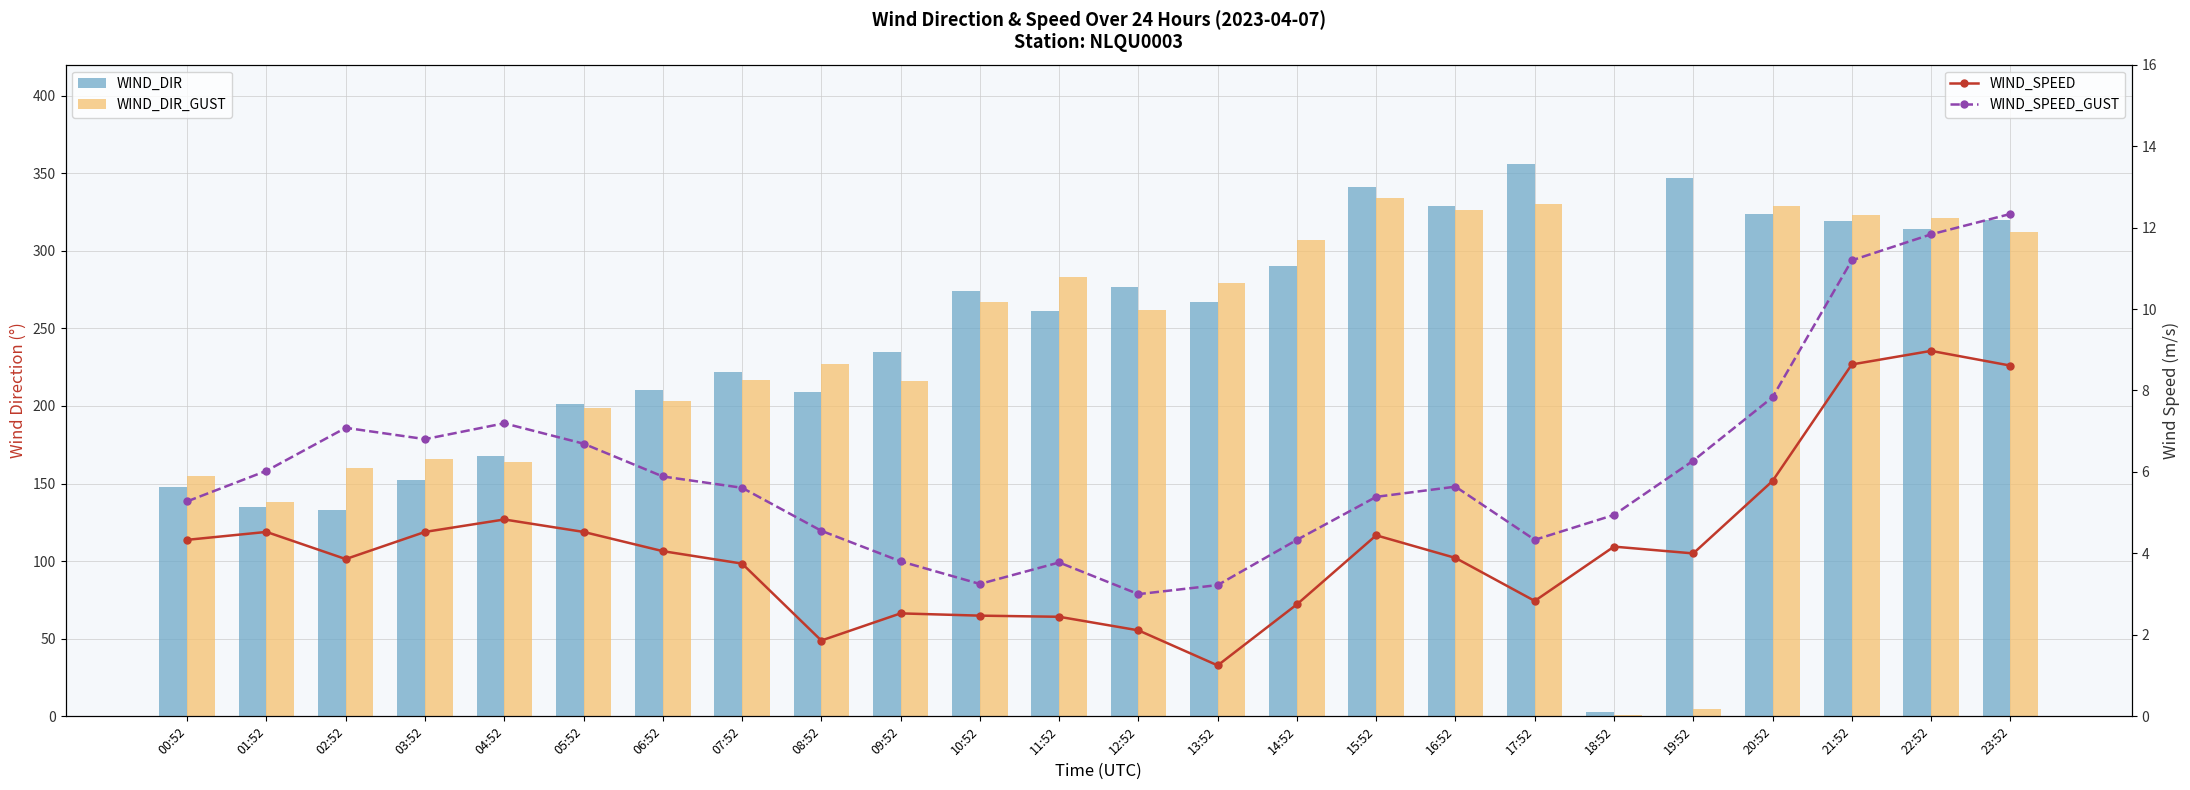

What is the total value across all series at 13:52?

550.5